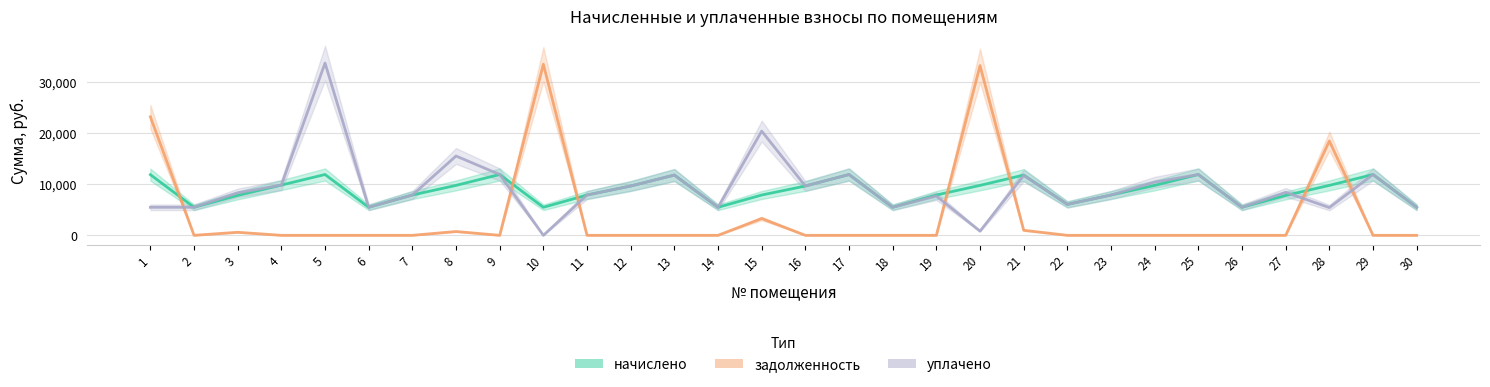

Is this an area chart (filled region under the line)?

No